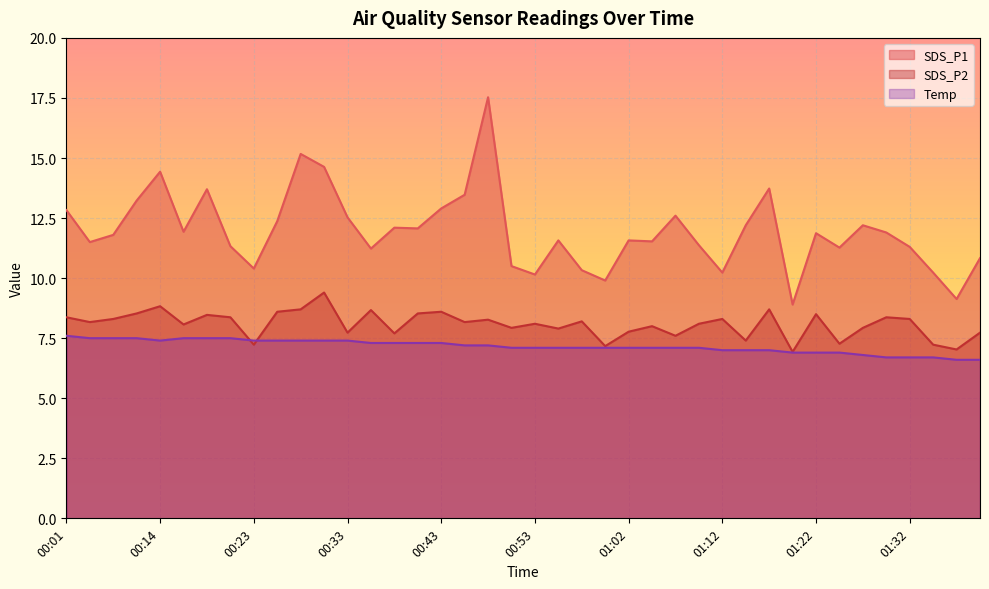

What is the spread (max minus min) of values at 01:17?

6.7